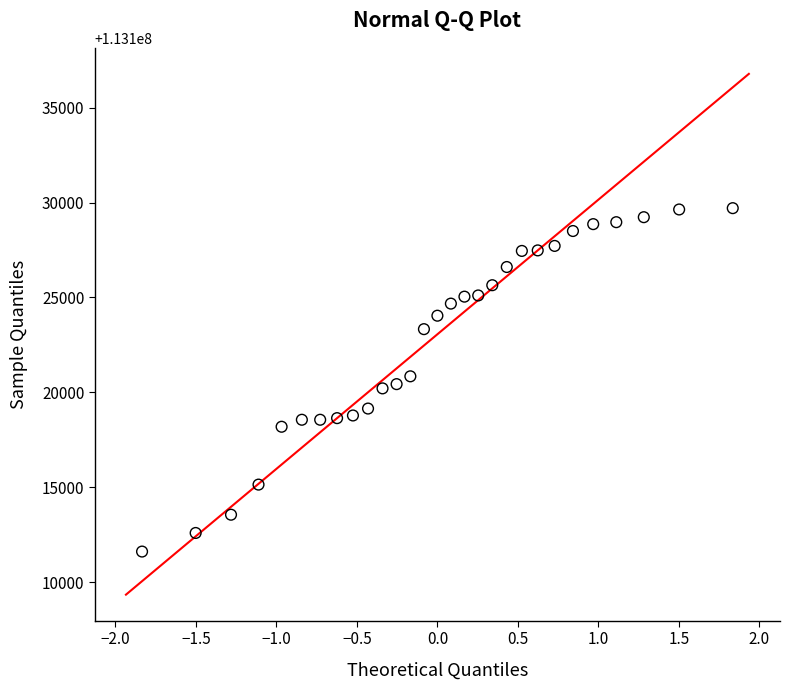

What is the range of Y values (max minus min)?

18099